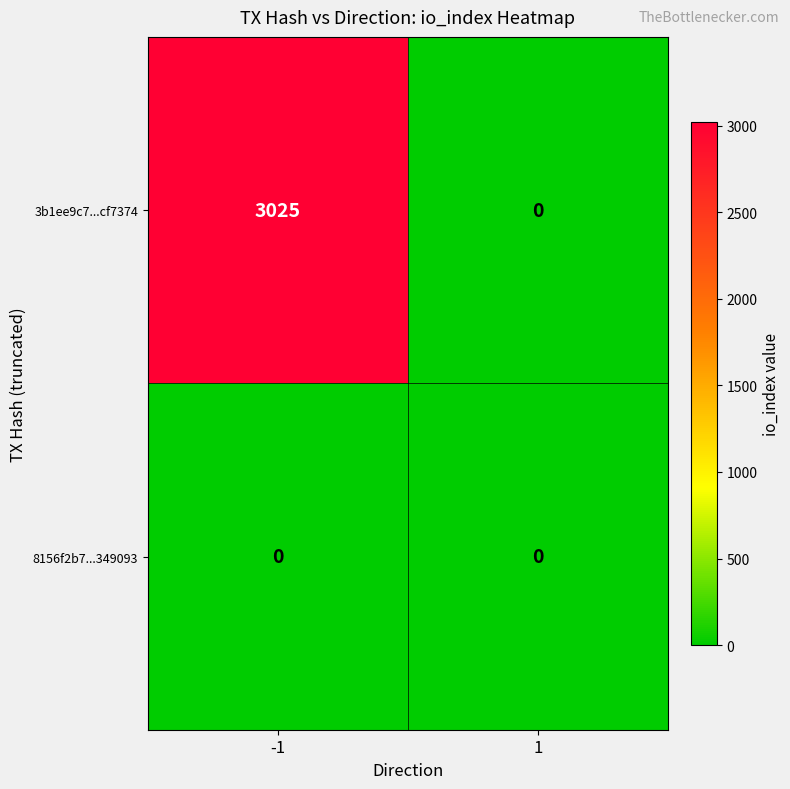

Reading right to left, extract all data points from this chart.

3b1ee9c7...cf7374: 1=0	-1=3025
8156f2b7...349093: 1=0	-1=0